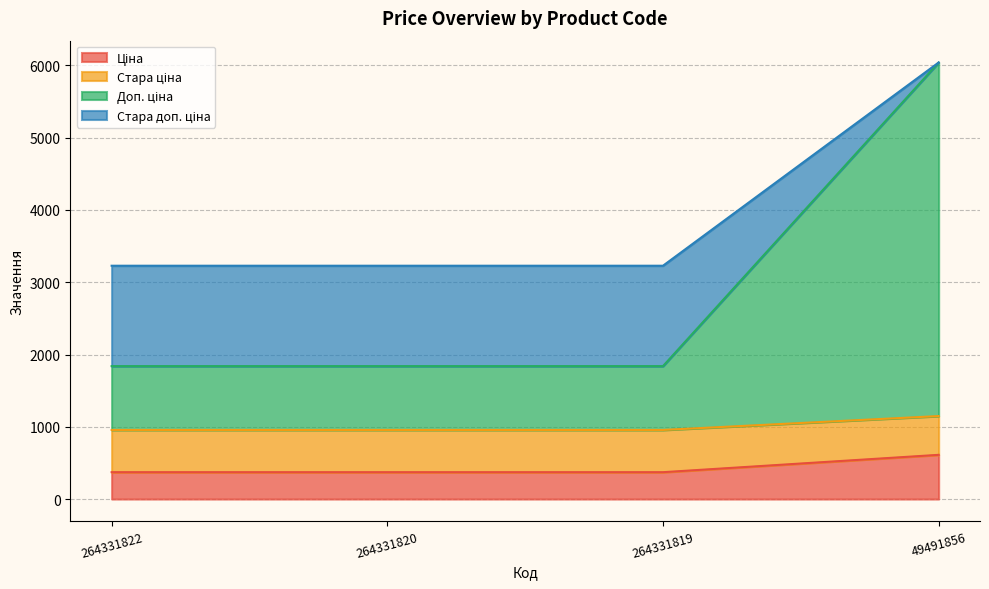

What is the total value across all series at 264331820?

3228.6